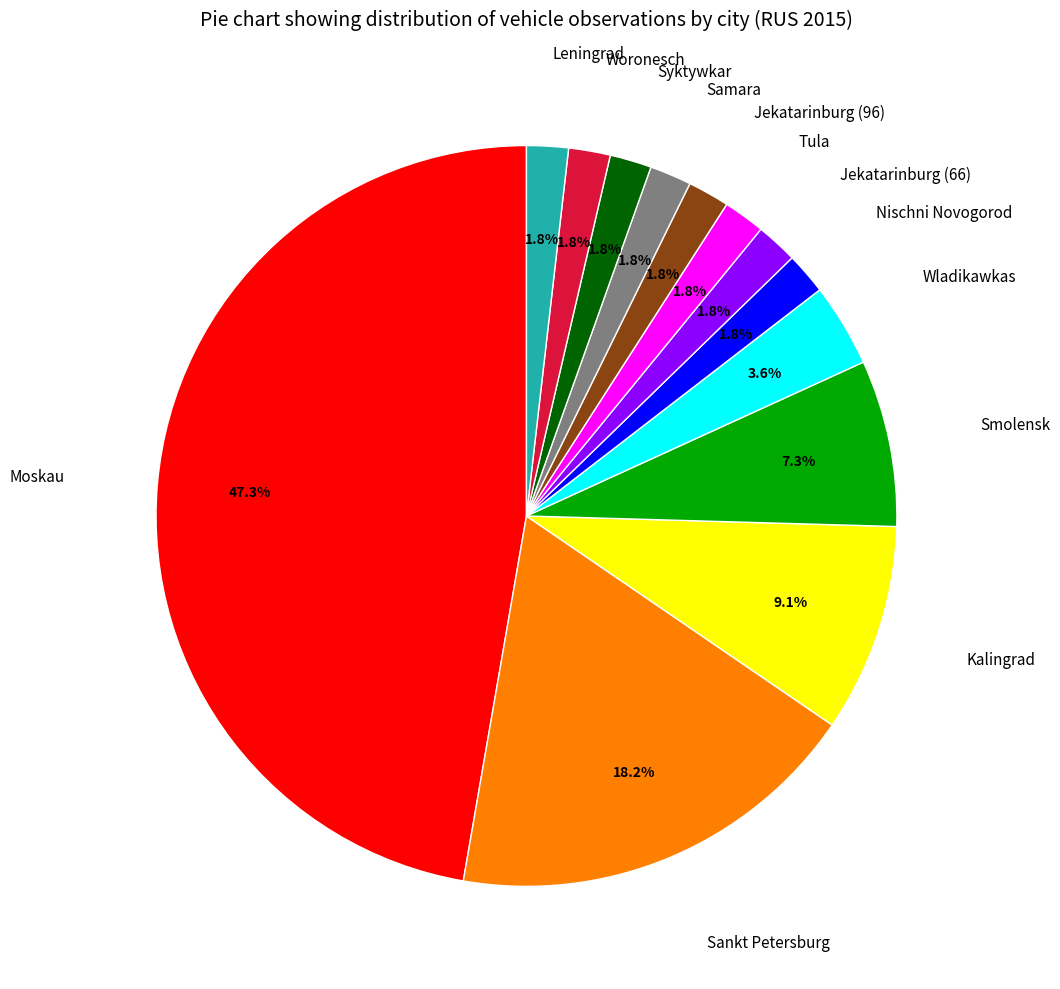

Count the number of slices in the pie.

13